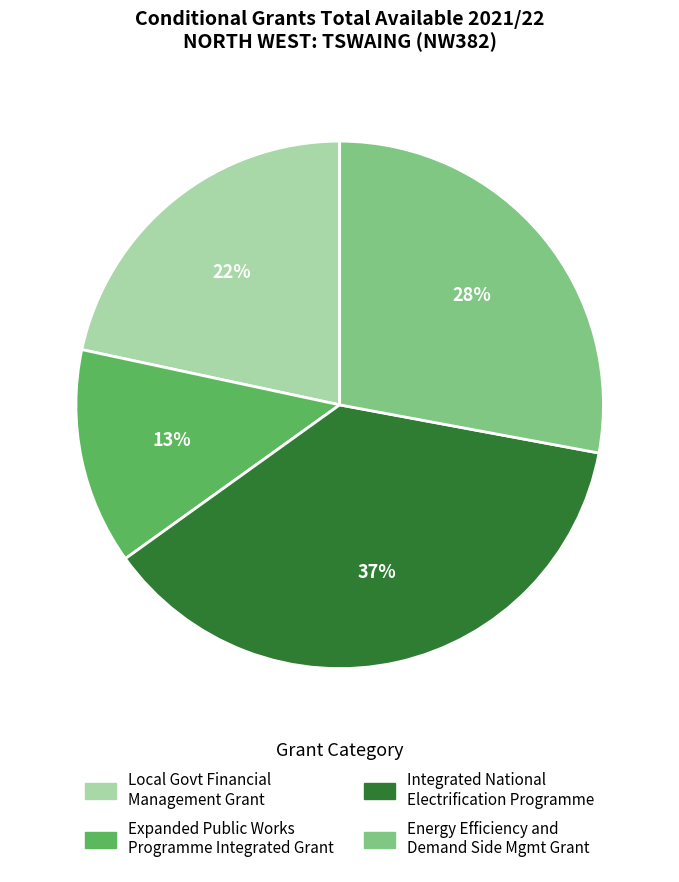

Does any single category account for the majority?

No